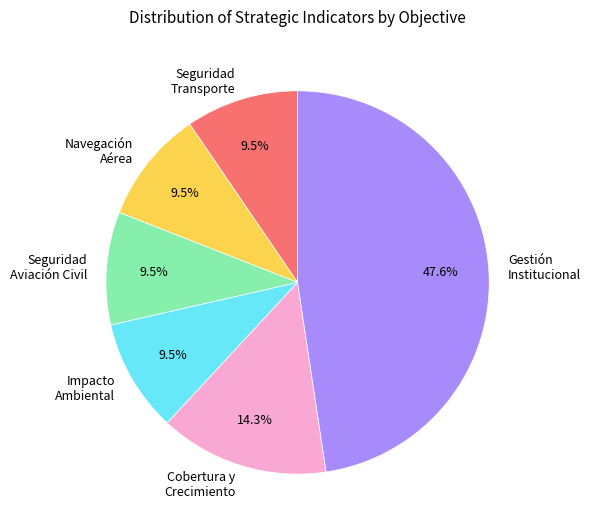

Is there any slice that represents more than half of the pie?

No